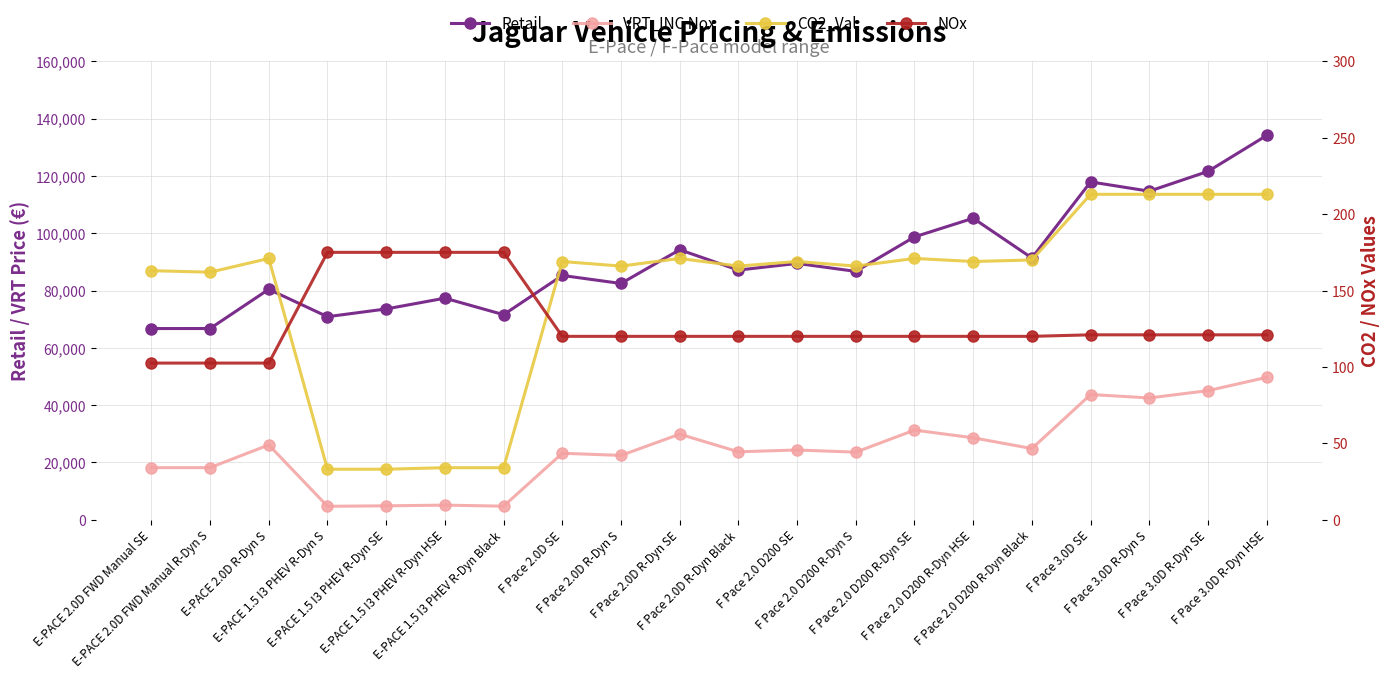

True or false: Retail and VRT_INC Nox intersect in this chart.

False